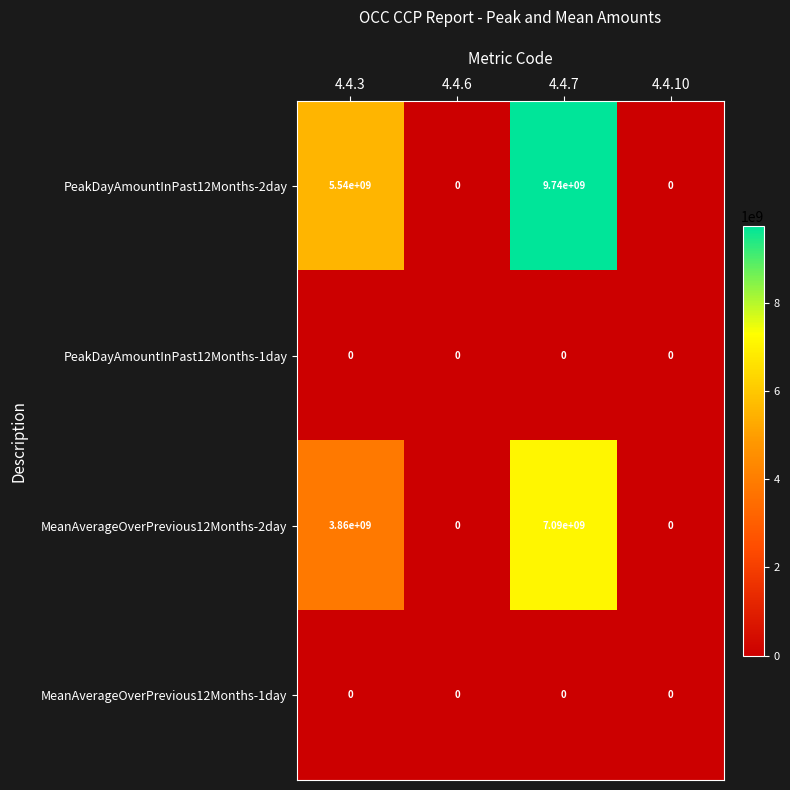

Is it true that PeakDayAmountInPast12Months-2day equals 5540000000 at 4.4.3?

True